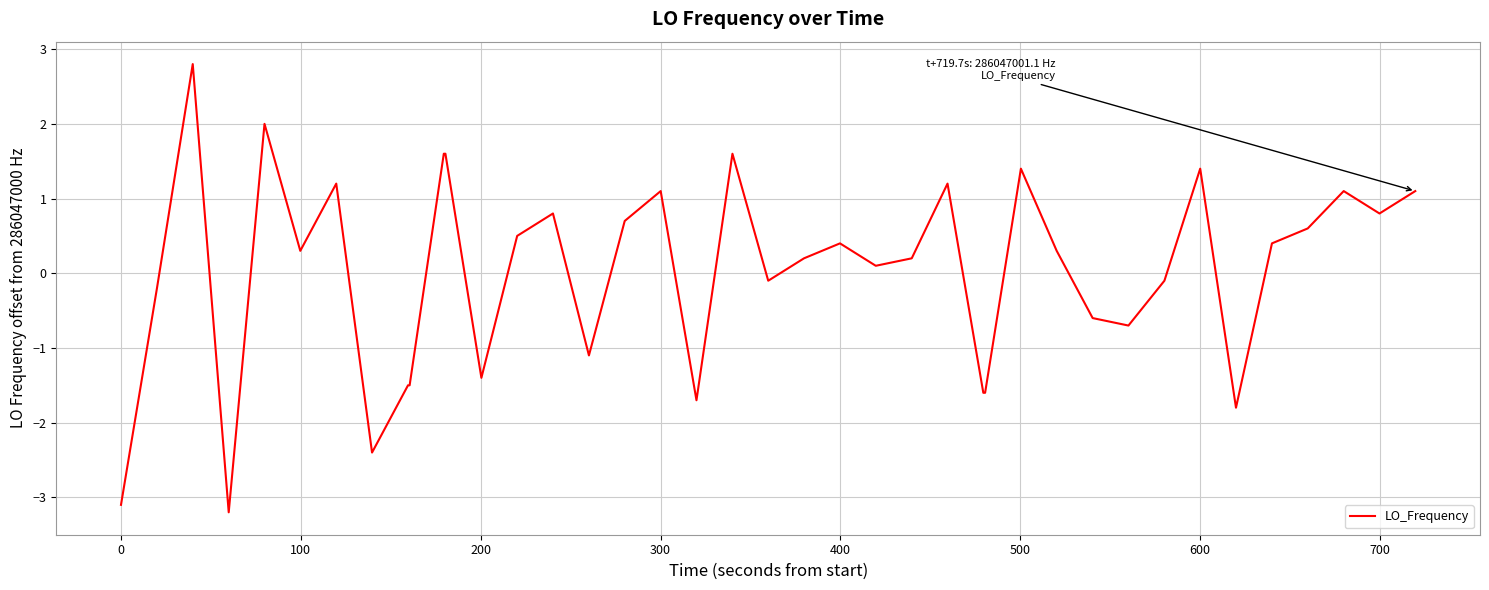

What is the smallest value displayed?

-3.2